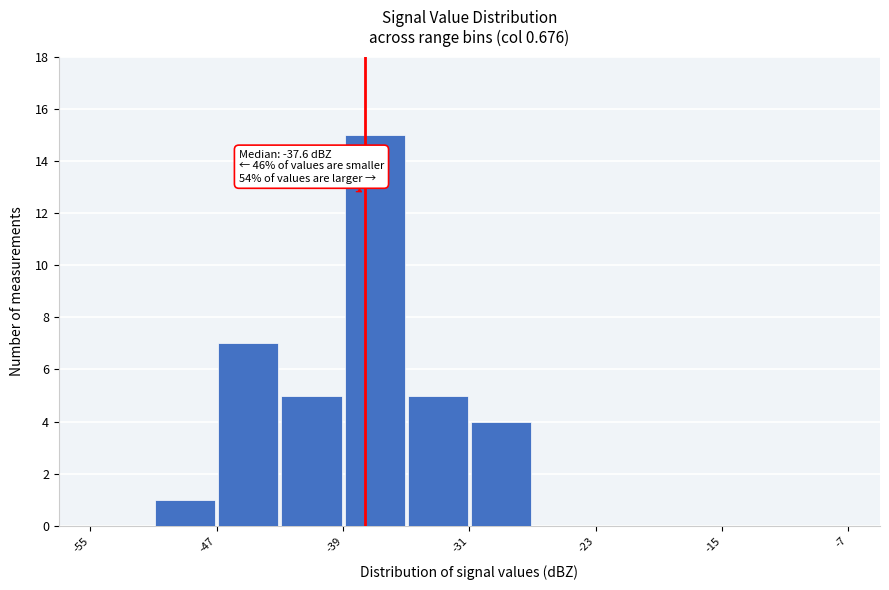

Which range on the x-axis has the tallest bar?

-39 to -35